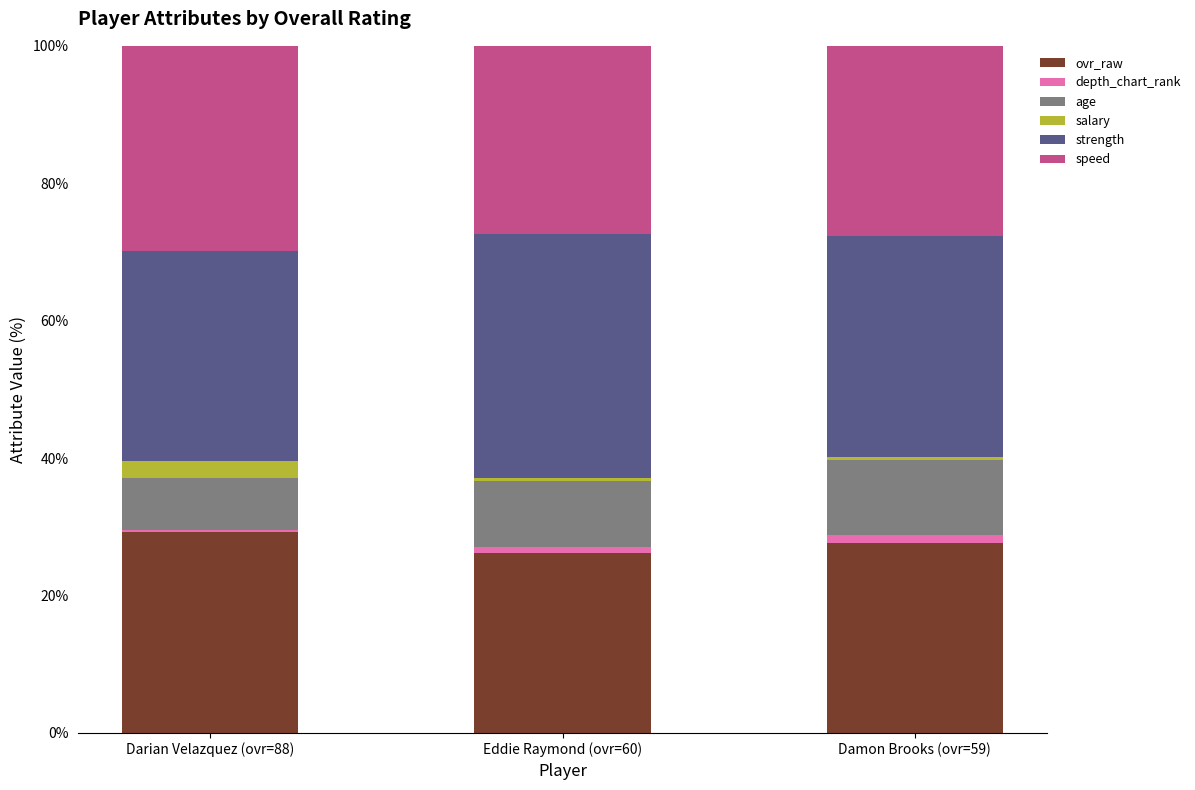

What is the minimum value for ovr_raw?

26.3